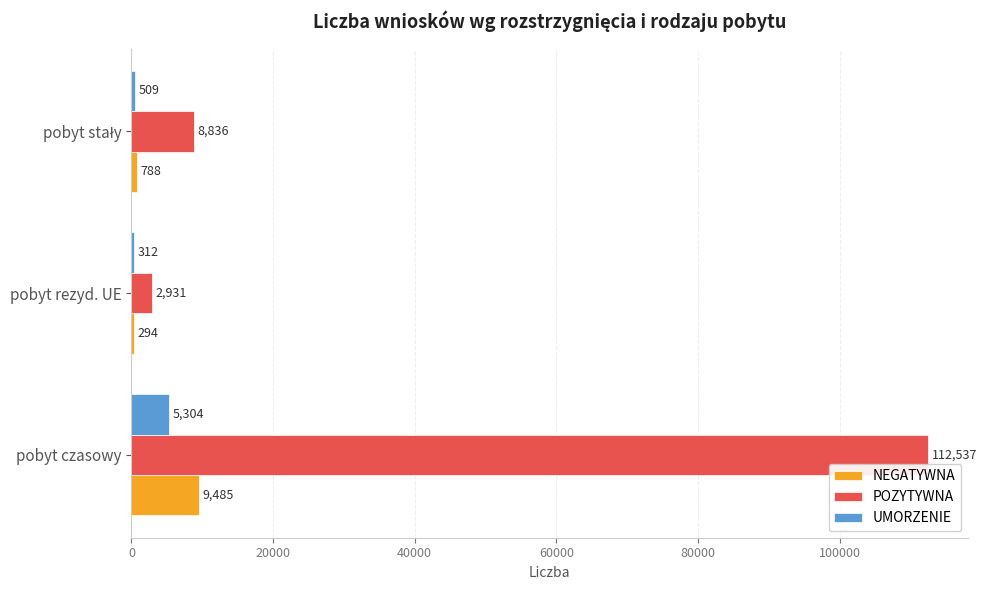

The POZYTYWNA series shows 2931 at pobyt rezyd. UE. True or false?

True